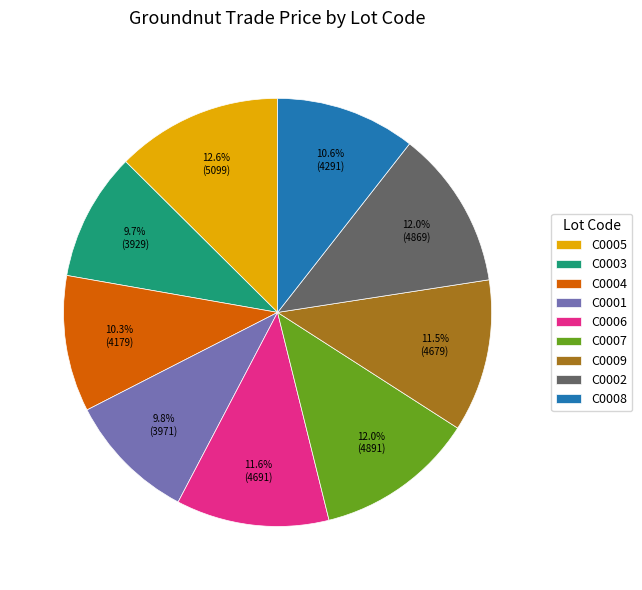

To the nearest percent, what is the difference between the C0005 and C0002 slice percentages?

1%